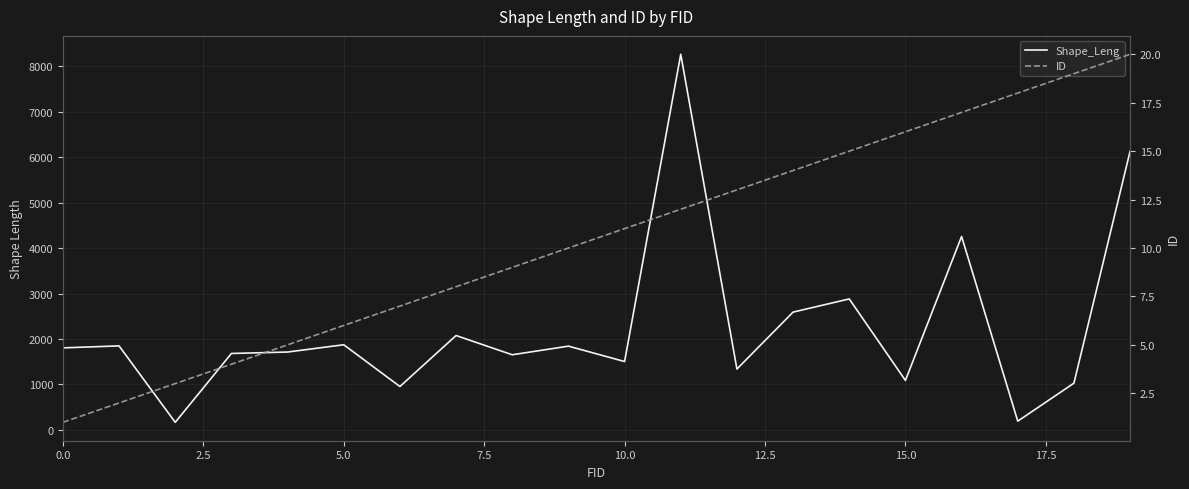

The value of Shape_Leng at 15 is 355.0. True or false?

False